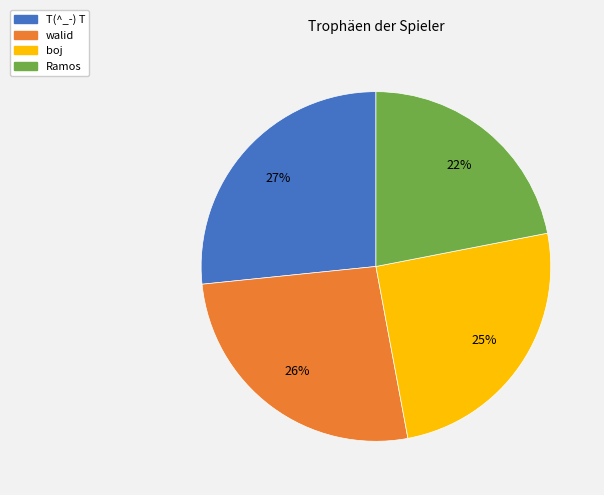

What is the smallest slice in the pie chart?

Ramos